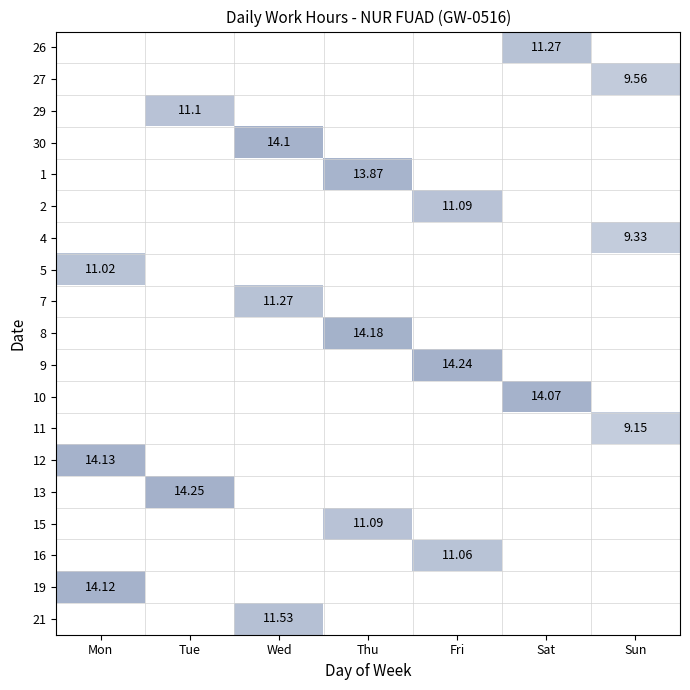

Which category has the highest value across all series?

Tue